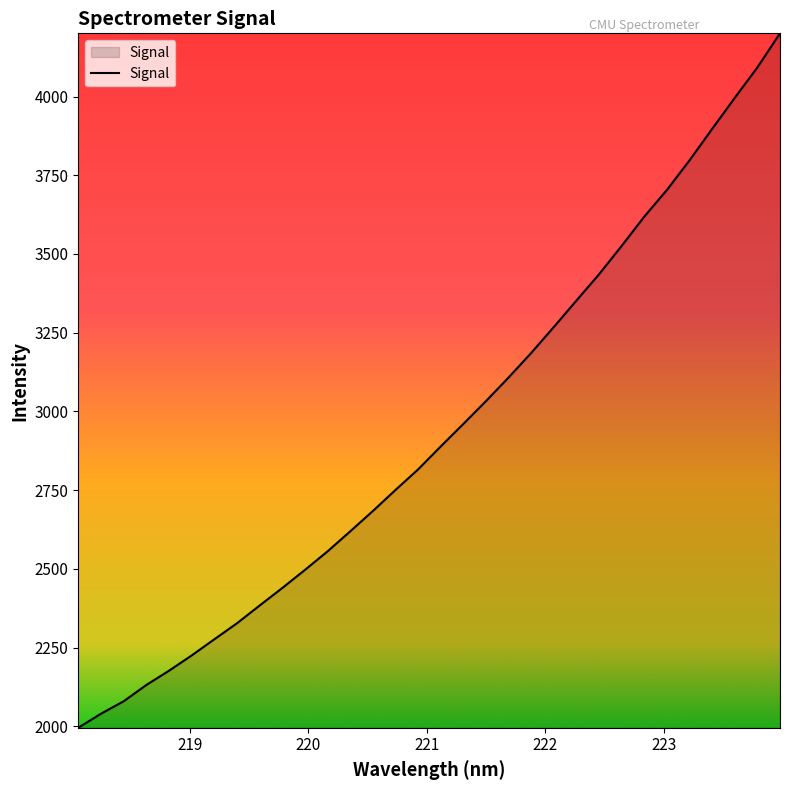

What is the smallest value displayed?

1995.6